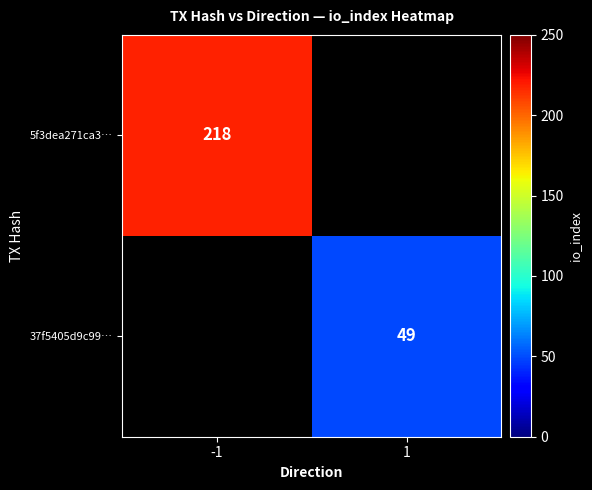

What is the minimum value shown in the chart?

49.0